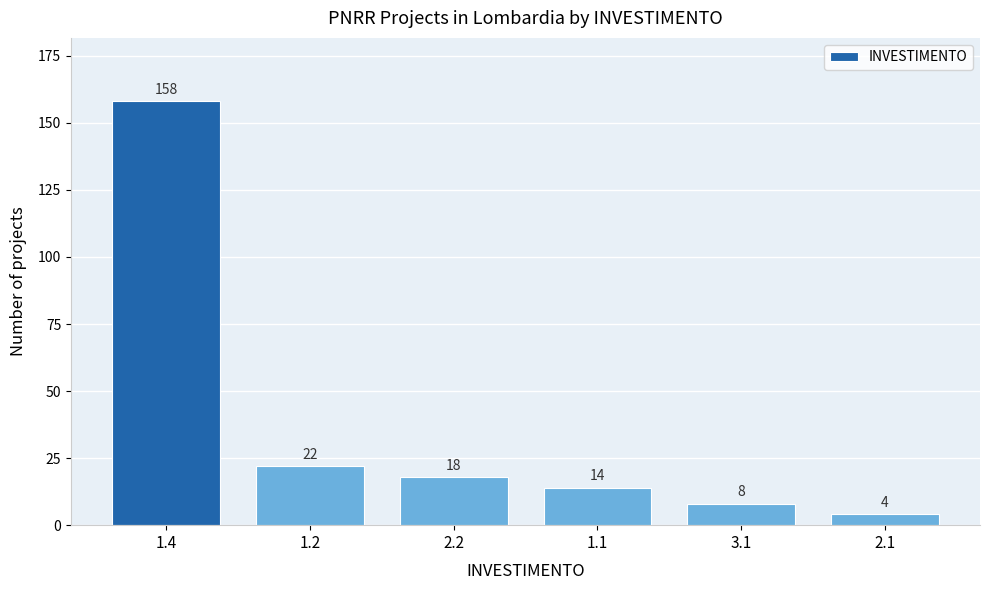

Reading left to right, extract all data points from this chart.

158	22	18	14	8	4